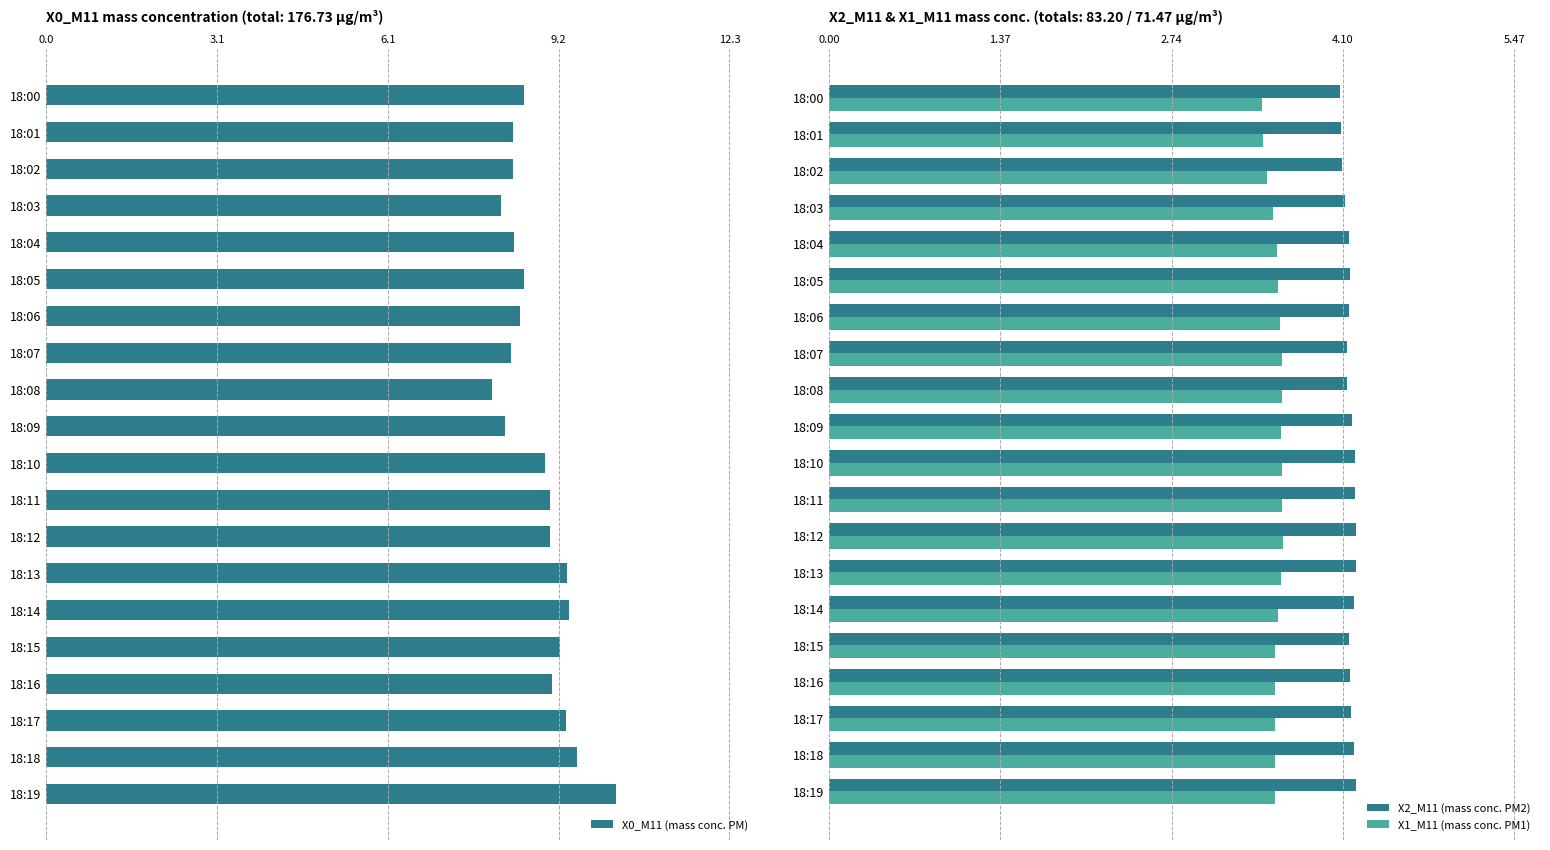

Does the chart contain any negative values?

No